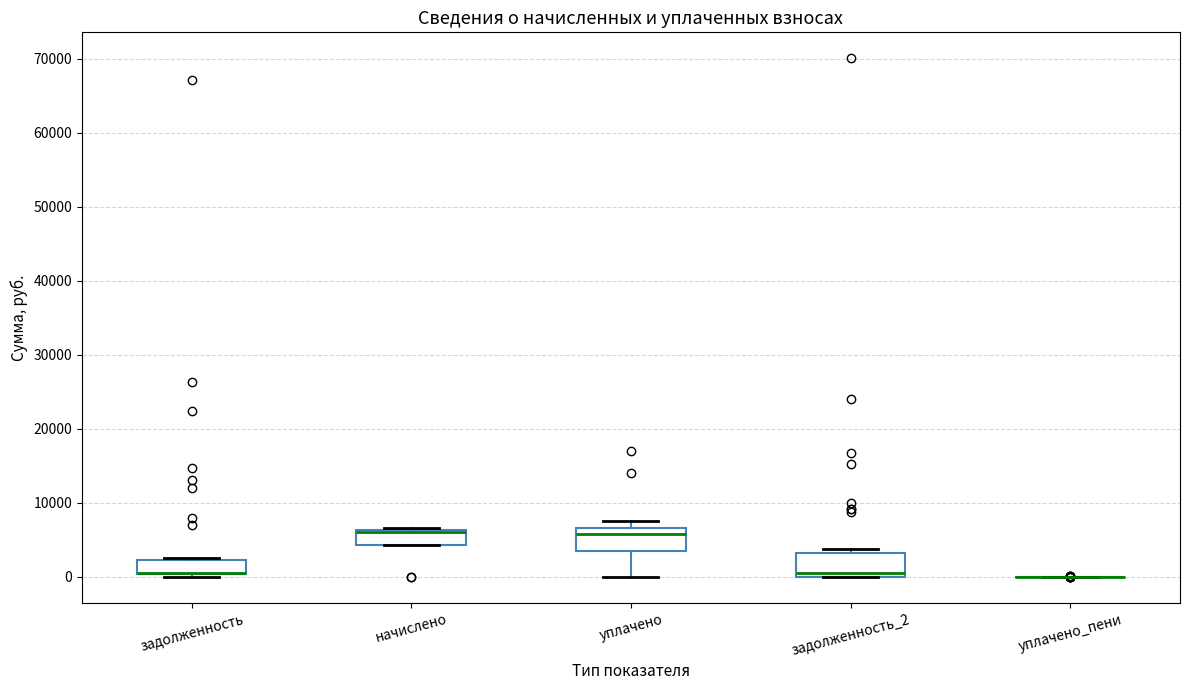

Reading left to right, read every box against the y-axis: the position of its median line, the range the box covers, and the ends of its whiskers. The values are not printed on the chart, so give them approximately, as read against the axis.

задолженность: median 1000 (drawn on the box's lower edge), box 0 to 2000, whiskers 0 (just below the box's lower edge) to 3000
начислено: median 6000 (drawn on the box's upper edge), box 4000 to 6000, whiskers 4000 to 7000
уплачено: median 6000, box 3000 to 7000, whiskers 0 to 8000
задолженность_2: median 1000, box 0 to 3000, whiskers 0 to 4000
уплачено_пени: box collapsed to a line at 0, whiskers 0 to 0